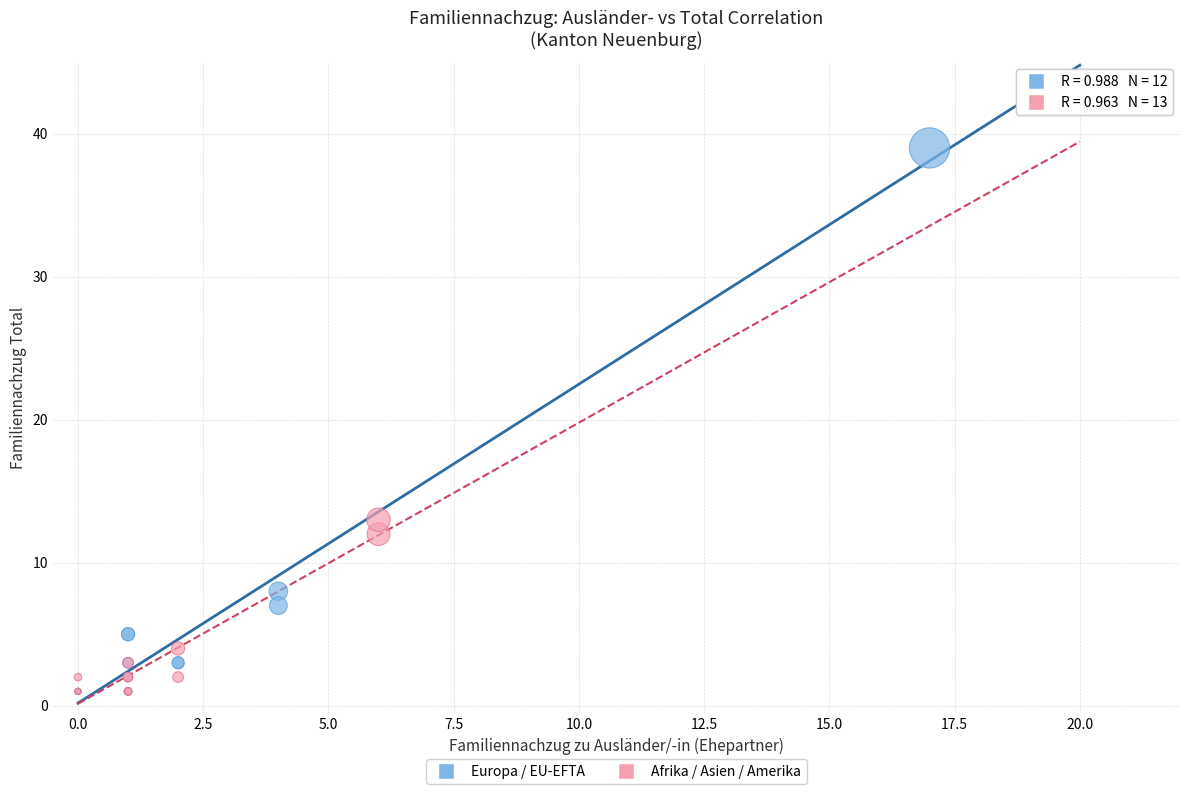

Which series reaches the maximum Y coordinate?

Europa / EU-EFTA